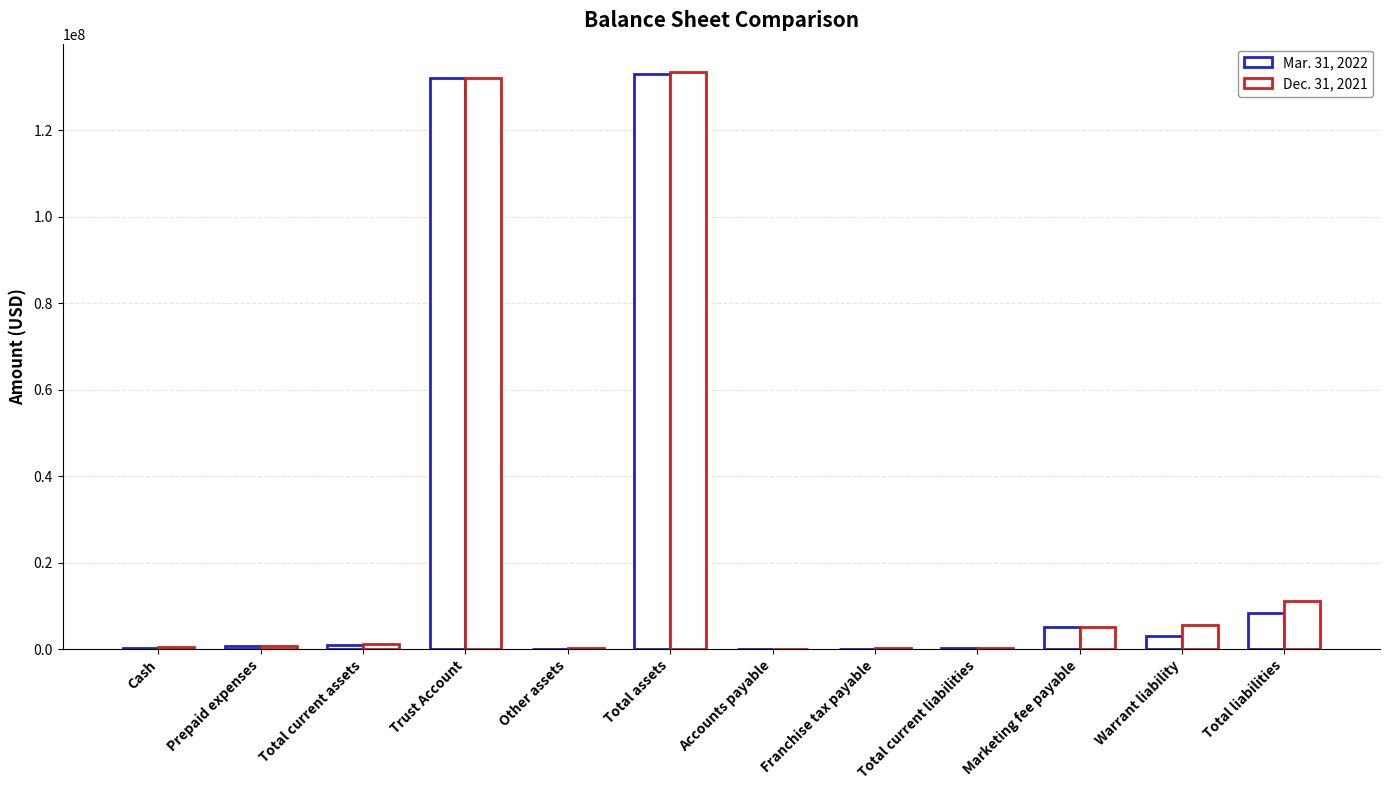

How many categories are shown in the chart?

12